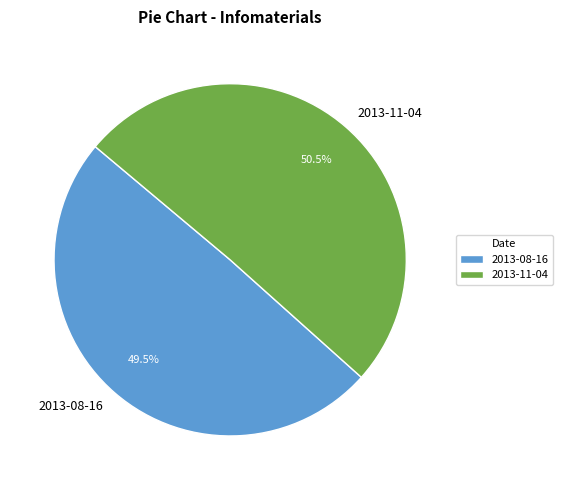

Is it true that 2013-08-16 is 60% of the pie?

False